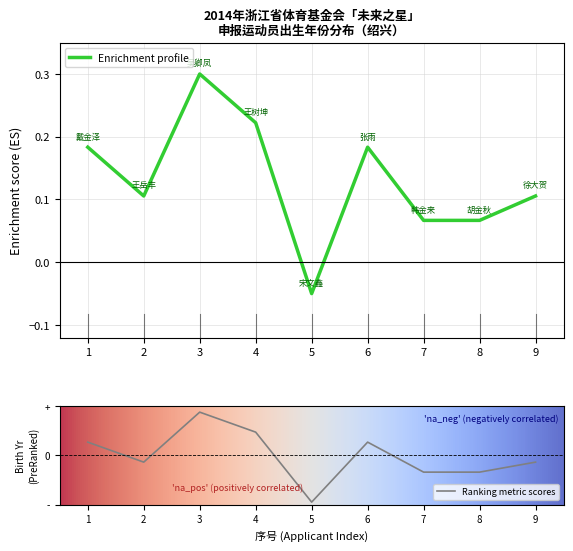

Is it true that Enrichment profile equals 0.3 at 1?

False